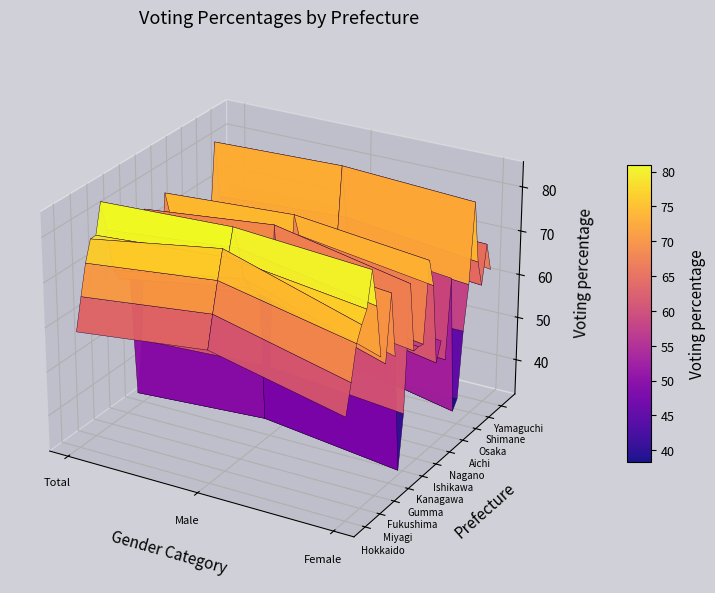

Reading left to right, list all the values displayed in this chart.

Hokkaido: 58.3	61.8	54.9
Aomori: 65.4	68.9	61.5
Iwate: 72.1	75.4	69.1
Miyagi: 76.7	81.5	72.3
Akita: 76.7	78.8	74.8
Yamagata: 83.4	84.6	82.4
Fukushima: 76.4	79.3	73.8
Ibaraki: 66.6	71.8	61.9
Tochigi: 63.9	68.9	59.6
Gumma: 75.6	77.0	74.2
Saitama: 63.3	67.4	59.5
Tokyo: 34.8	36.7	32.9
Kanagawa: 46.4	47.9	44.9
Niigata: 75.8	79.0	73.0
Toyama: 59.3	61.5	57.3
Ishikawa: 58.6	59.9	57.4
Fukui: 59.1	61.3	57.2
Yamanashi: 76.5	78.2	75.0
Nagano: 70.6	72.9	68.6
Gifu: 52.4	55.8	50.4
Shizuoka: 56.2	58.1	54.5
Aichi: 50.3	51.4	49.4
Mie: 68.5	70.2	67.1
Kyoto: 38.5	41.8	35.7
Osaka: 38.0	38.3	37.7
Hyogo: 52.5	52.4	52.6
Nara: 63.6	65.0	62.4
Shimane: 81.0	81.9	80.2
Okayama: 67.6	69.4	66.0
Hiroshima: 61.0	62.3	59.9
Yamaguchi: 69.0	69.6	68.5
Tokushima: 64.4	67.2	61.9